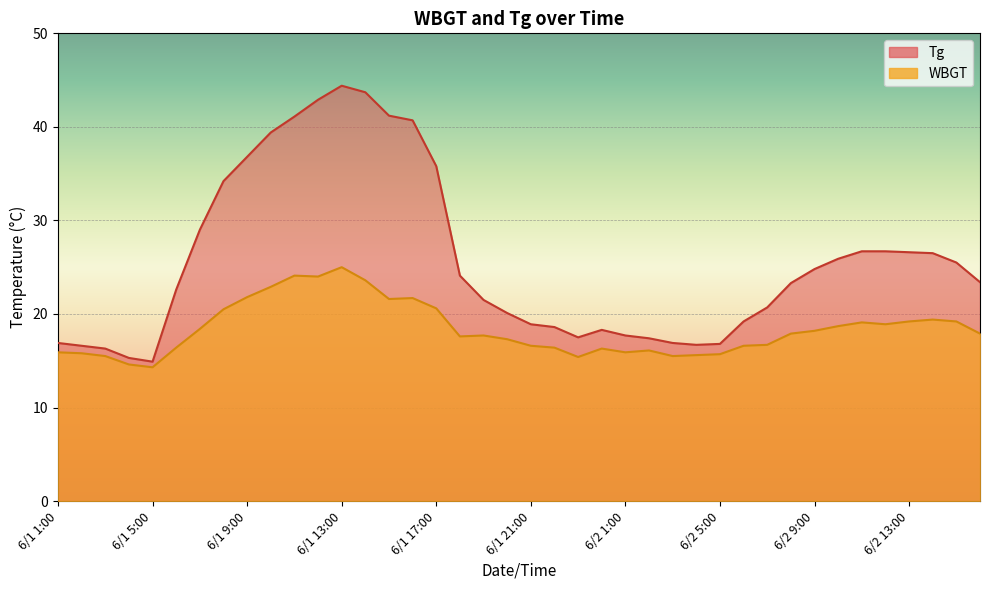

True or false: Tg and WBGT cross at least once.

False